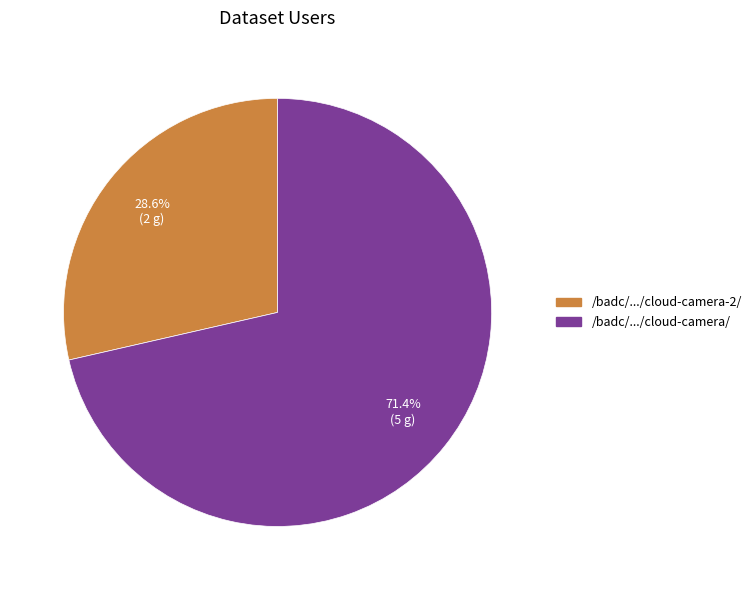

Does any single category account for the majority?

Yes